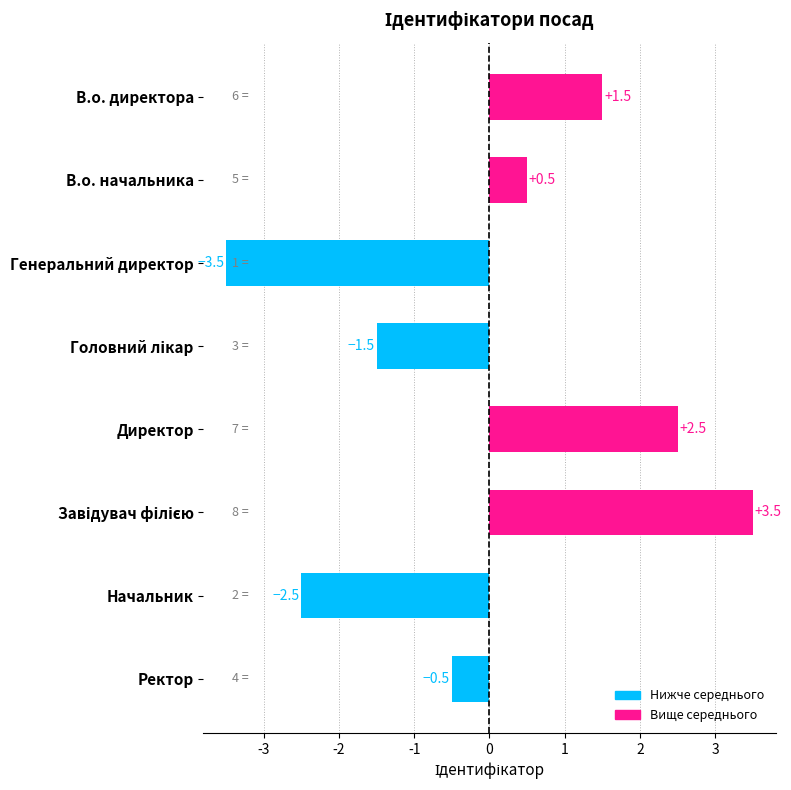

True or false: the data shows 0.5 at В.о. начальника.

True